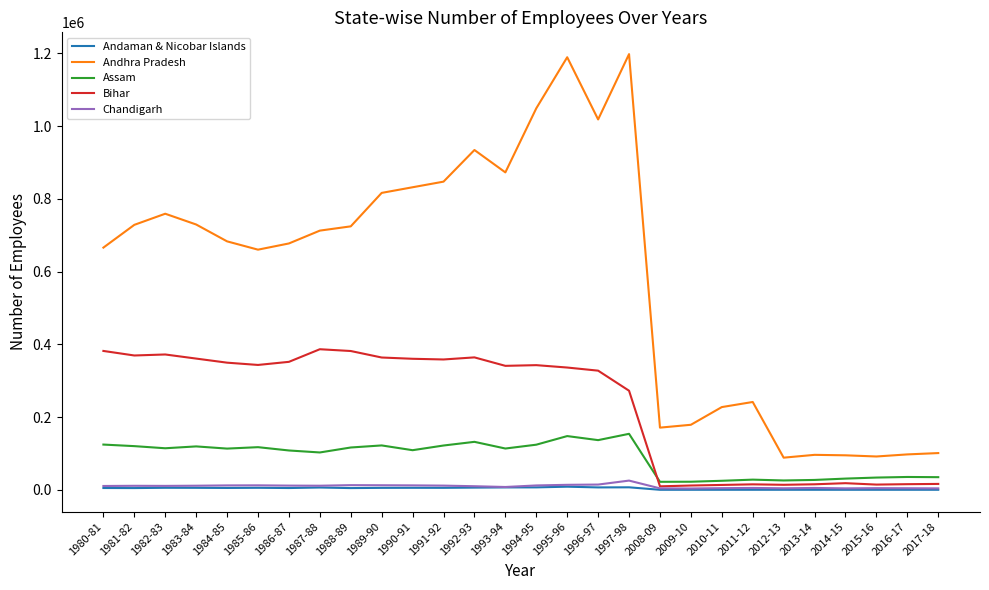

True or false: Andhra Pradesh and Andaman & Nicobar Islands intersect in this chart.

False